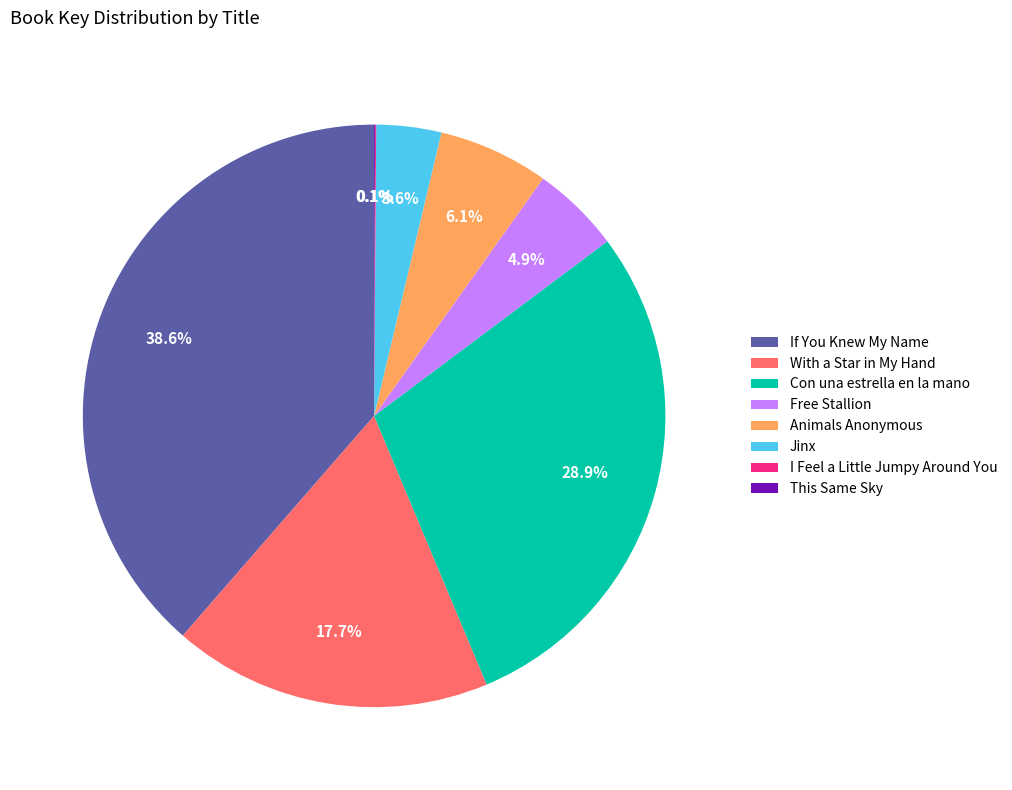

Is there any slice that represents more than half of the pie?

No